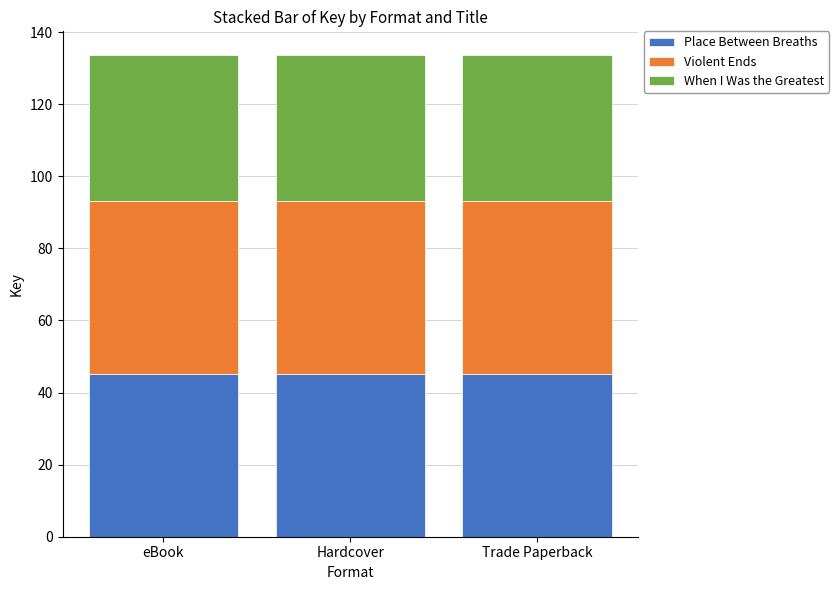

What is the total value across all series at Hardcover?

133.5